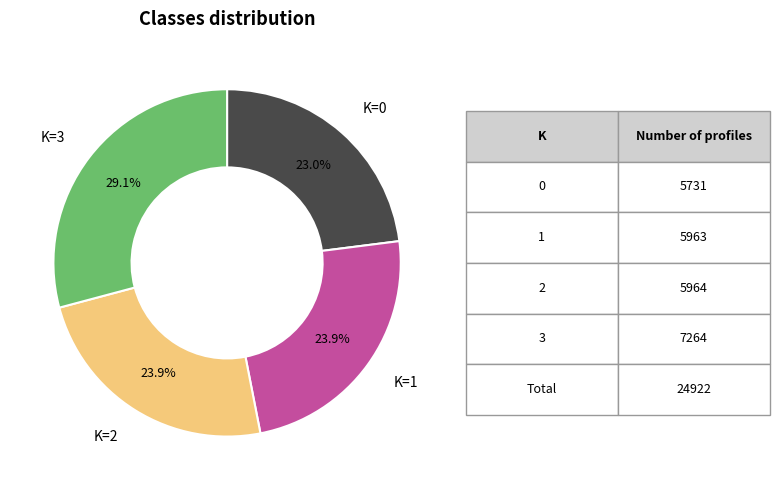

Is there a majority slice in this chart?

No